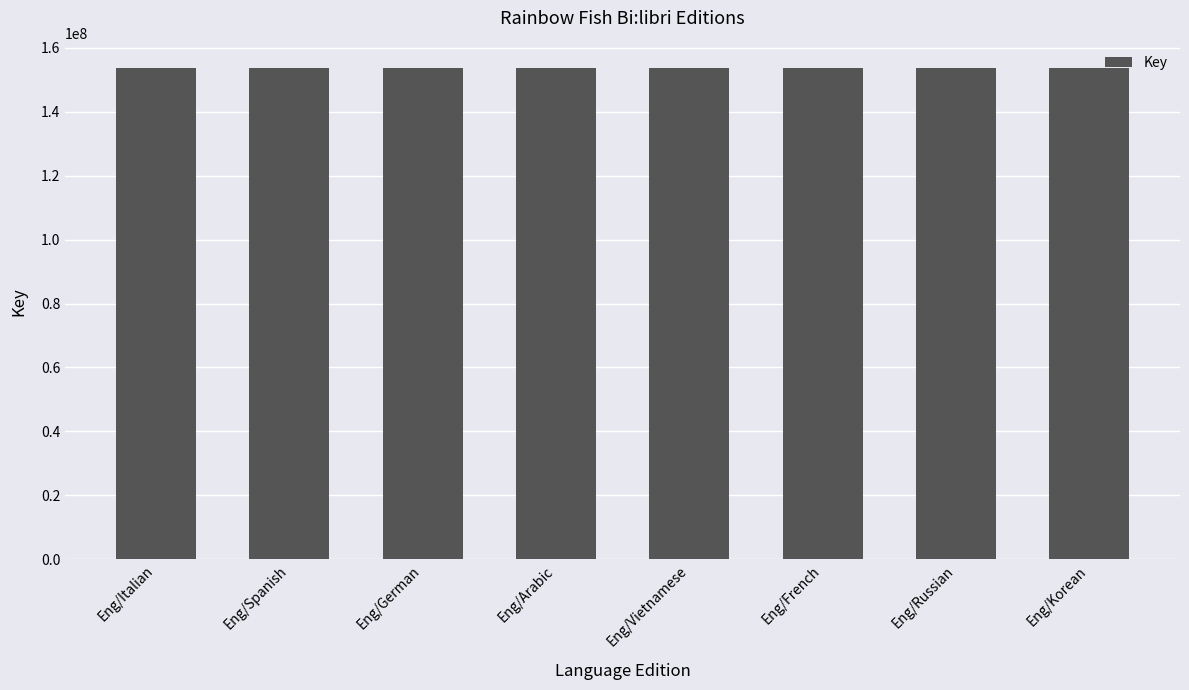

What is the difference between the maximum and minimum values?

1371